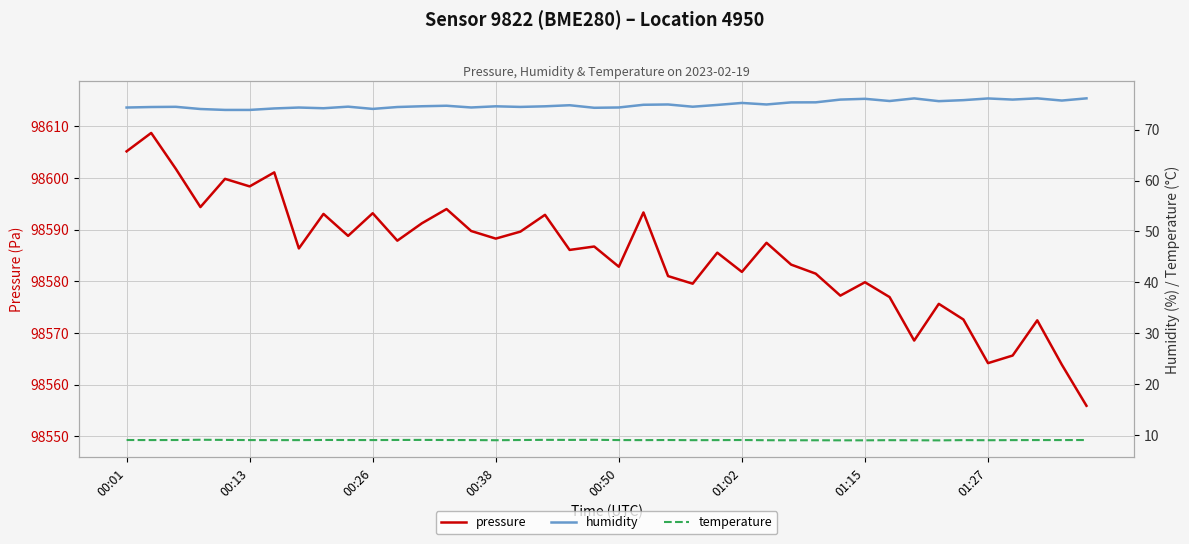

The pressure series shows 48264.4 at 37. True or false?

False